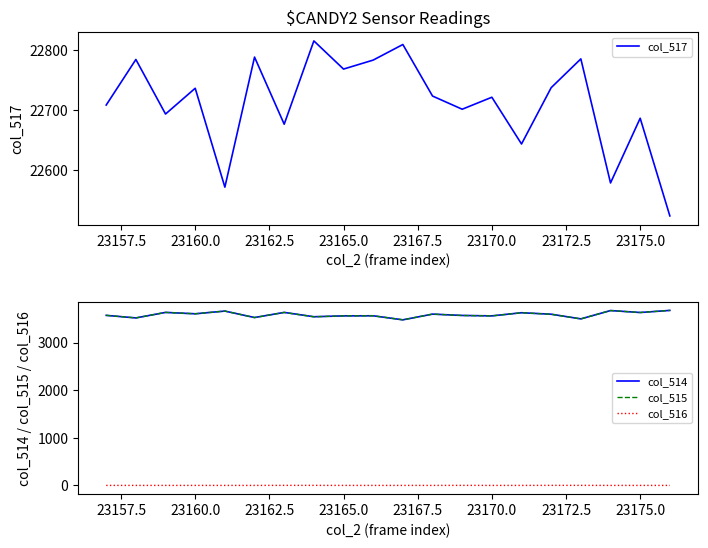

Rank the series by their maximum value, from lowest to highest.

col_516, col_514, col_515, col_517